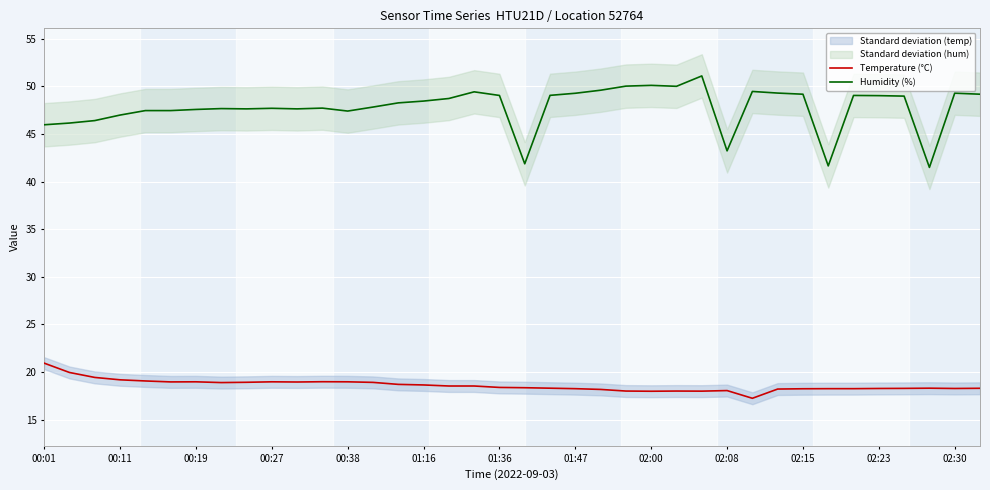

True or false: Humidity (%) has a value of 49.0 at 02:23.

True